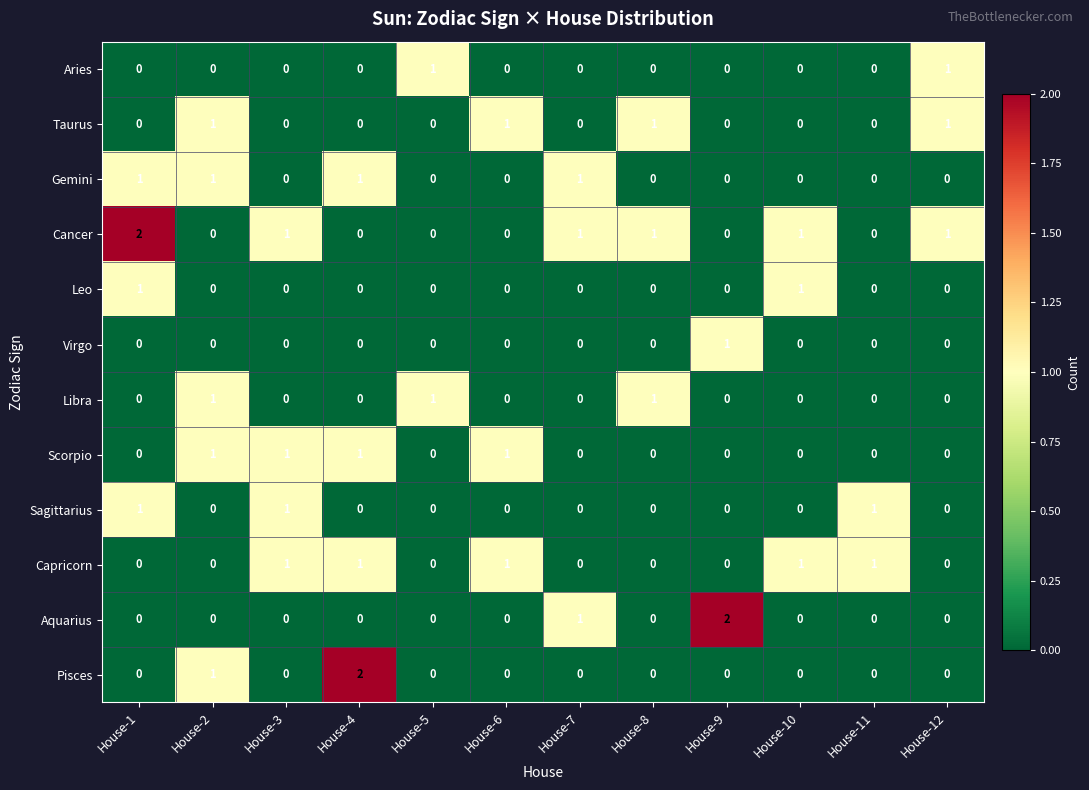

True or false: Capricorn has a value of 0 at House-12.

True